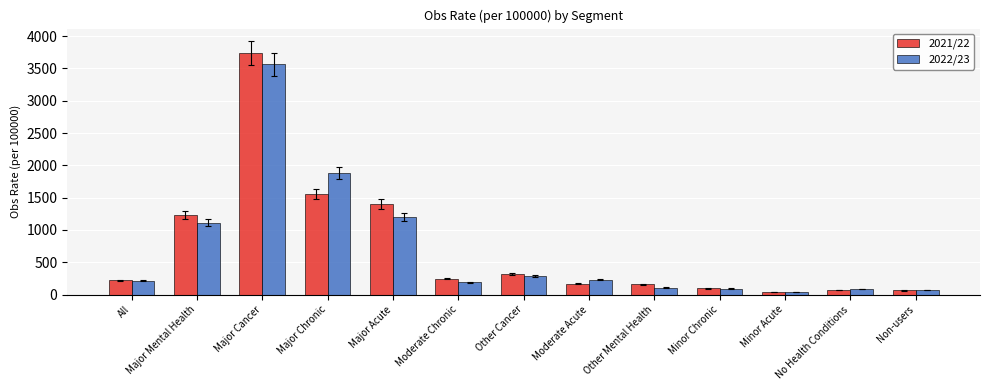

What is the sum of the 2022/23 values at Major Mental Health and Moderate Acute?

1343.8